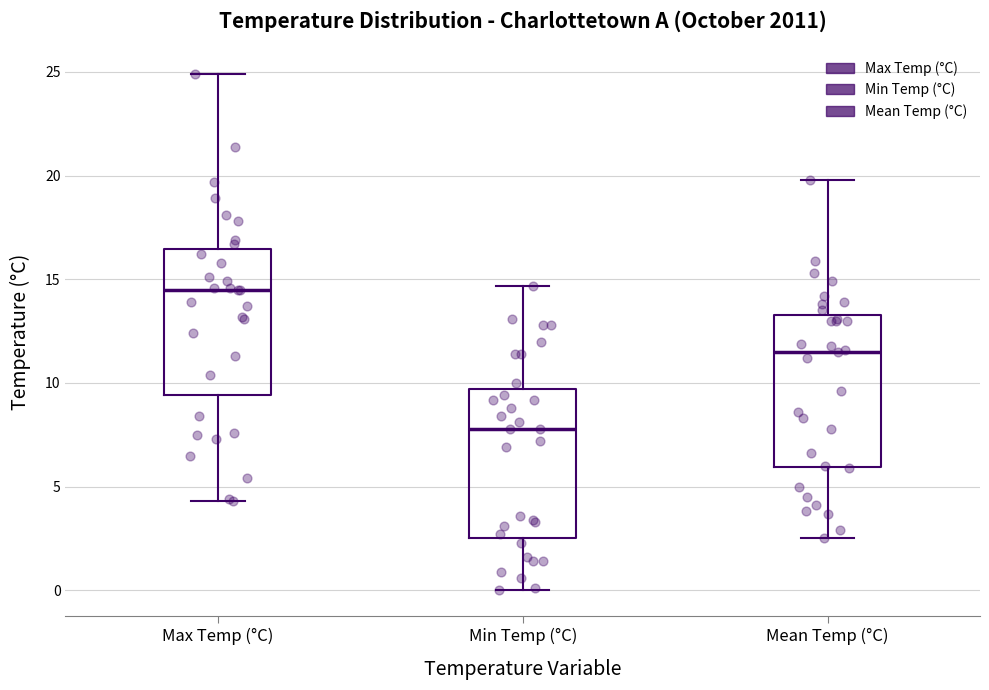

Reading left to right, transcribe this box plot: for each box, give where its median line is, the range the box spans, and where its two whiskers end, as read against the y-axis. The values are not printed on the chart, so give them approximately, as read against the axis.

Max Temp (°C): median 14.5, box 9.5 to 16.5, whiskers 4.5 to 25.0
Min Temp (°C): median 8.0, box 2.5 to 9.5, whiskers 0.0 to 14.5
Mean Temp (°C): median 11.5, box 6.0 to 13.5, whiskers 2.5 to 20.0